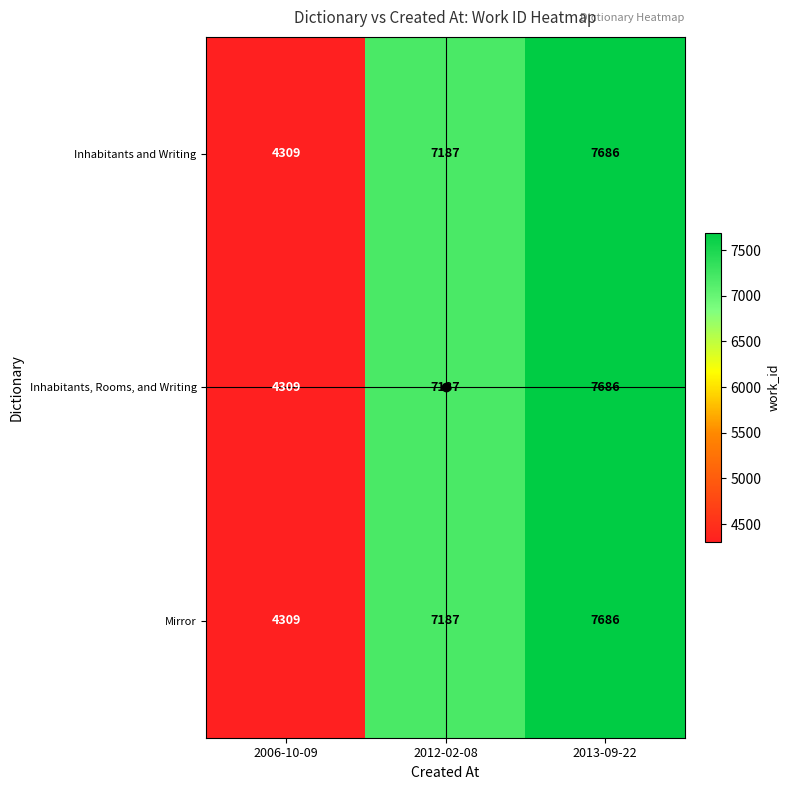

What is the sum of the Inhabitants and Writing values at 2013-09-22 and 2012-02-08?

14873